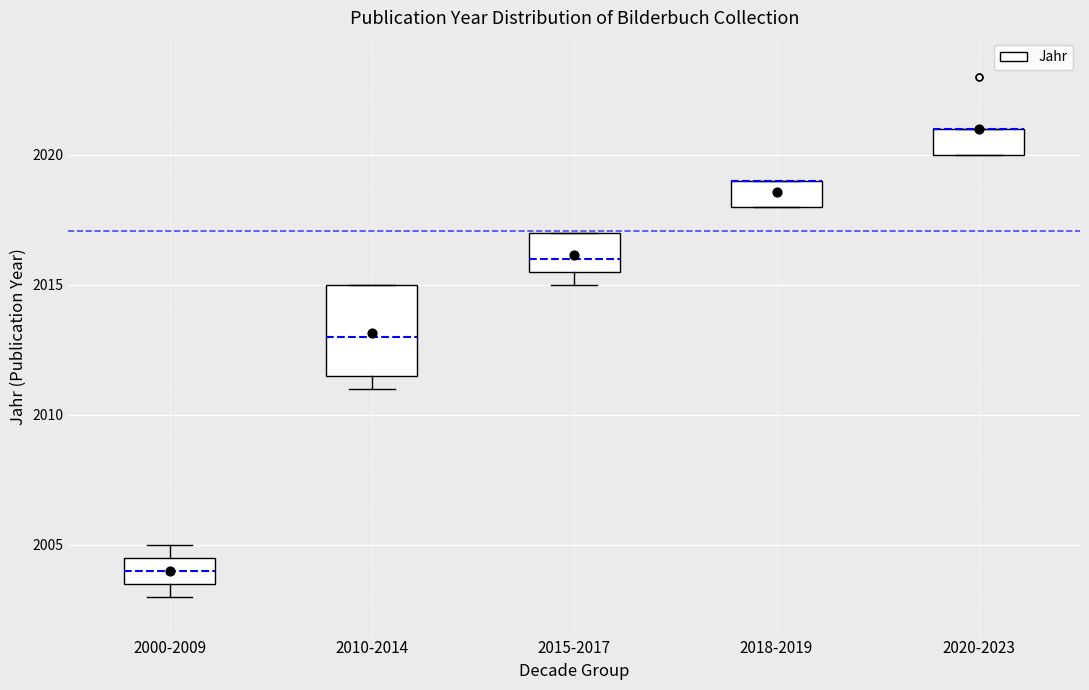

Where is the lower edge of the box for 2020-2023 on the y-axis? The values are not printed on the chart, so give them approximately, as read against the axis.

2020.0